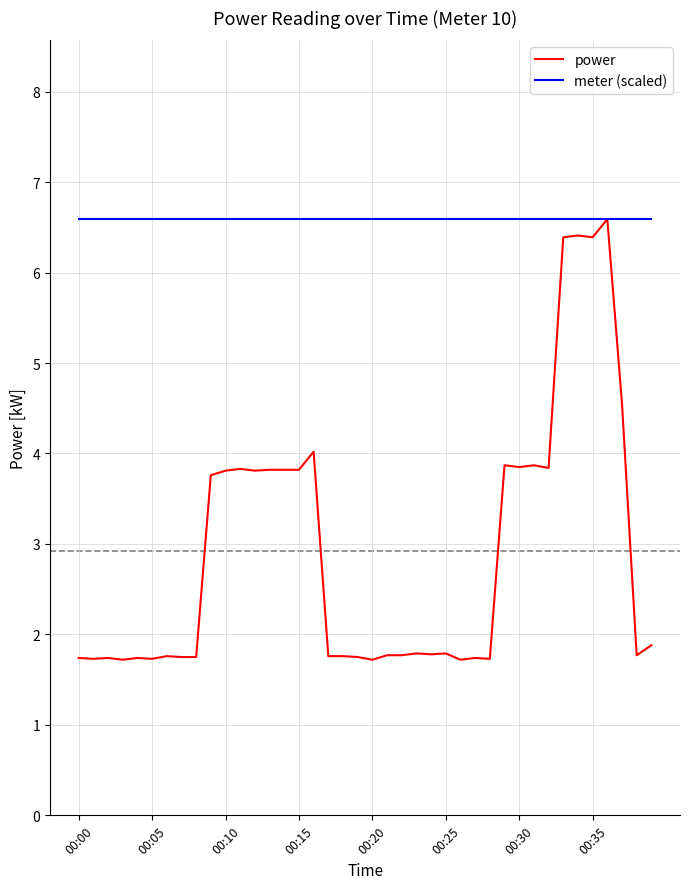

Which series has the largest total across all categories?

meter (scaled)